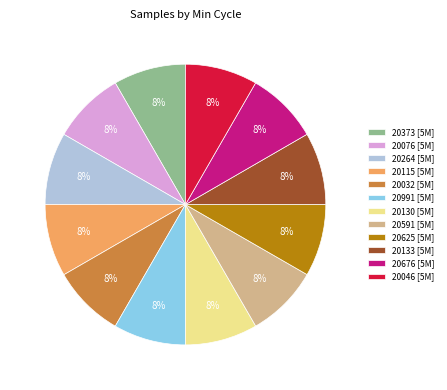

Is there a majority slice in this chart?

No